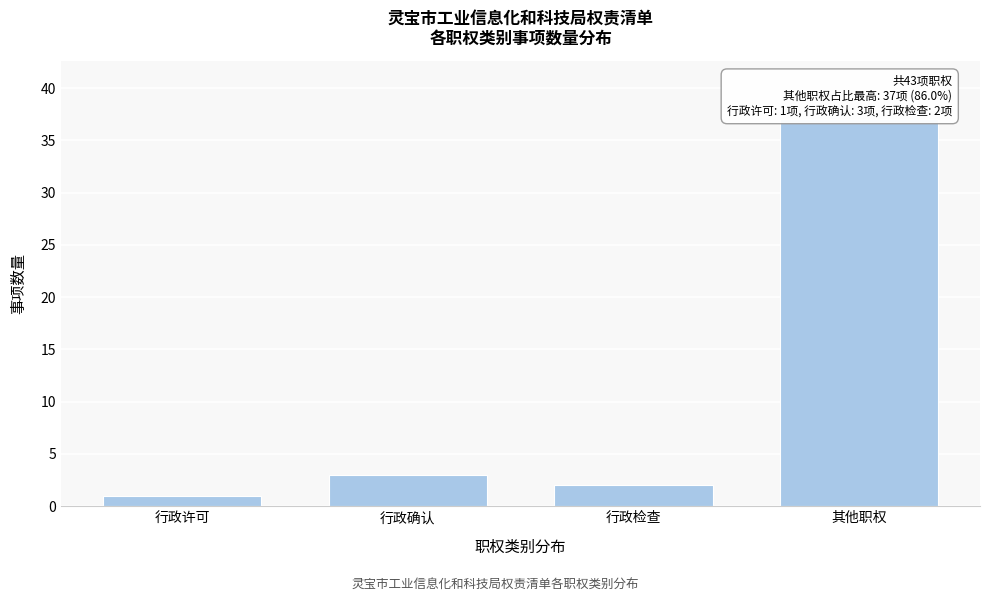

Reading right to left, what are all the values shown in this chart?

37	2	3	1